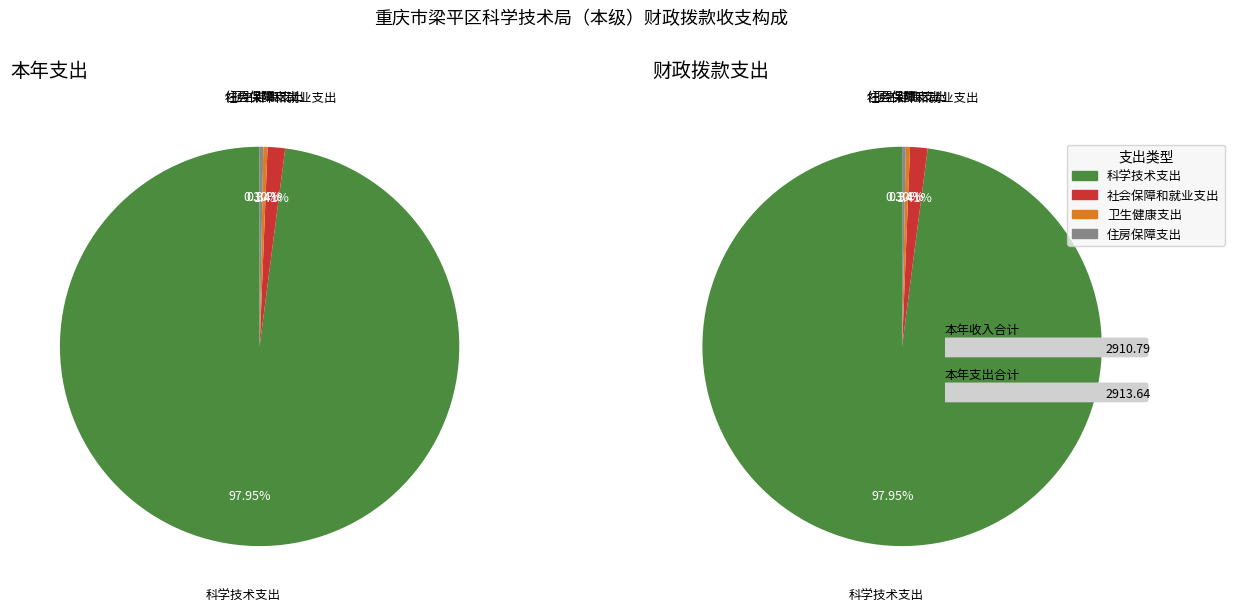

To the nearest percent, what portion does 科学技术支出 represent?

98%